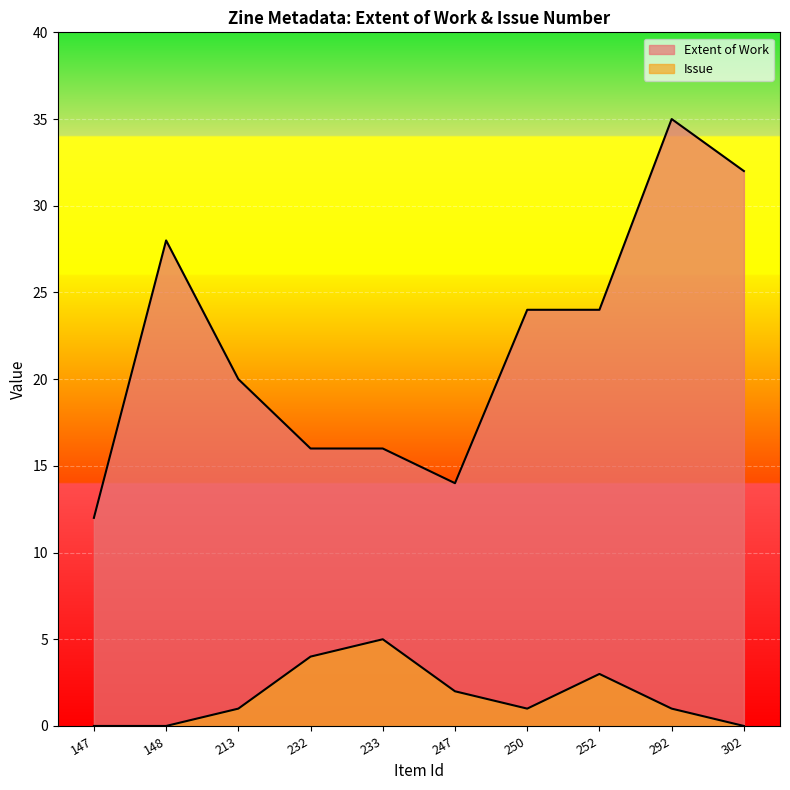

What is the sum of the Issue values at 247 and 252?

5